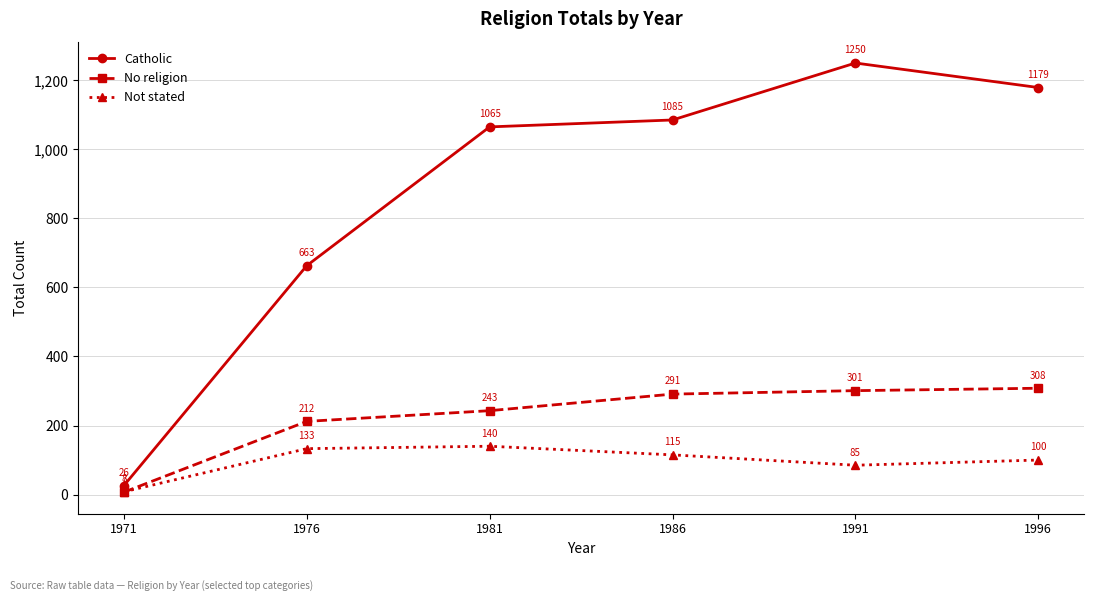

True or false: Catholic and Not stated intersect in this chart.

False